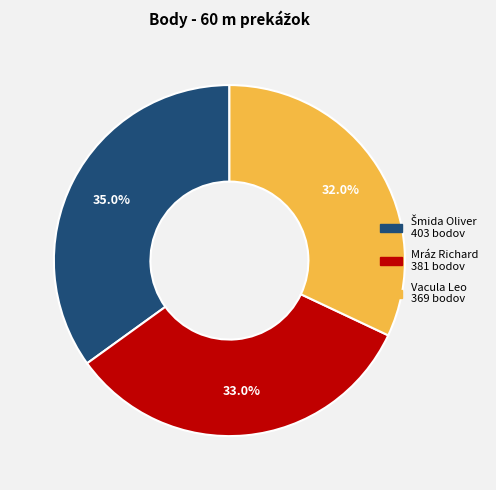

Which category has the smallest portion of the pie?

Vacula Leo